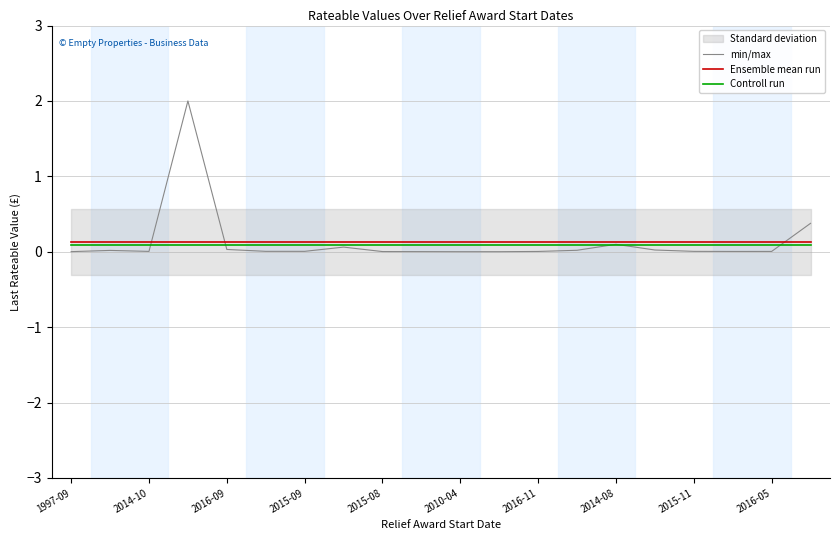

Between 2010-04 and 2016-05, which series saw the biggest shift?

min/max